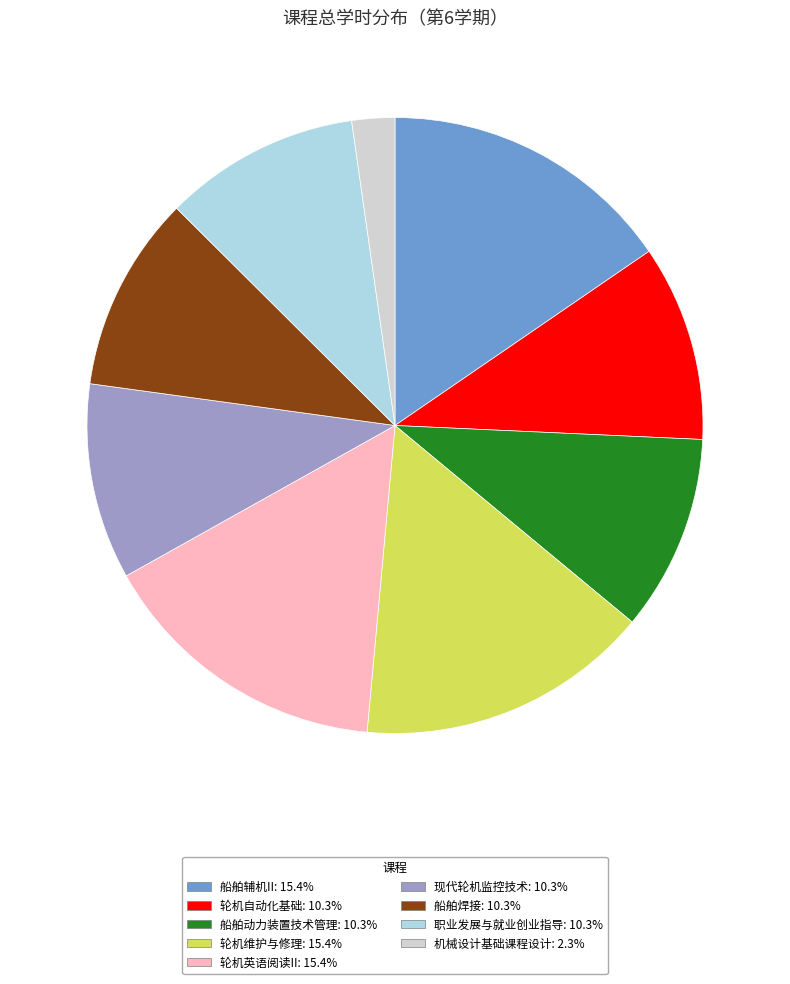

Which slice is the smallest?

机械设计基础课程设计